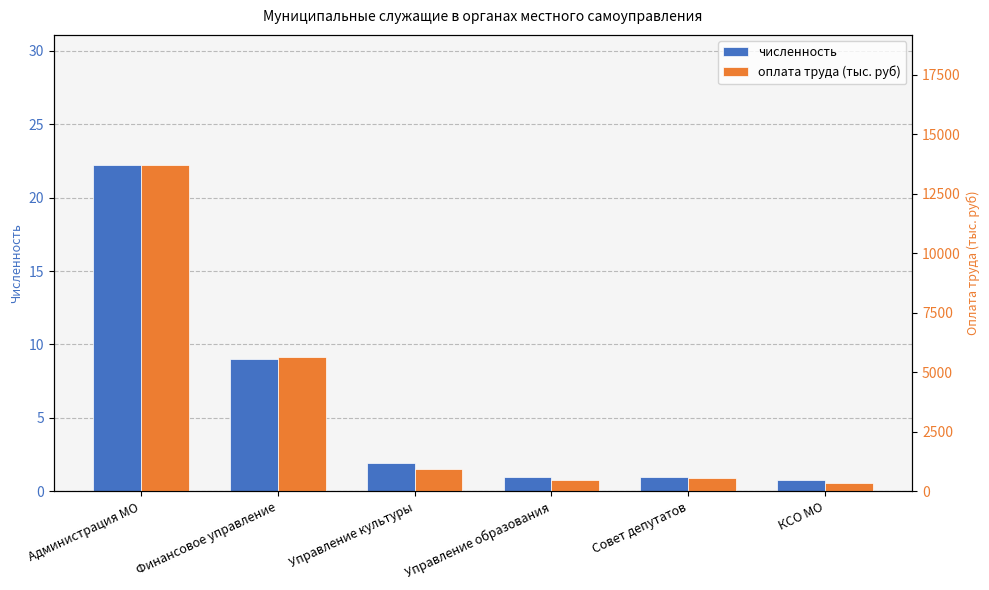

At how many categories does at least one series exceed 12215?

1